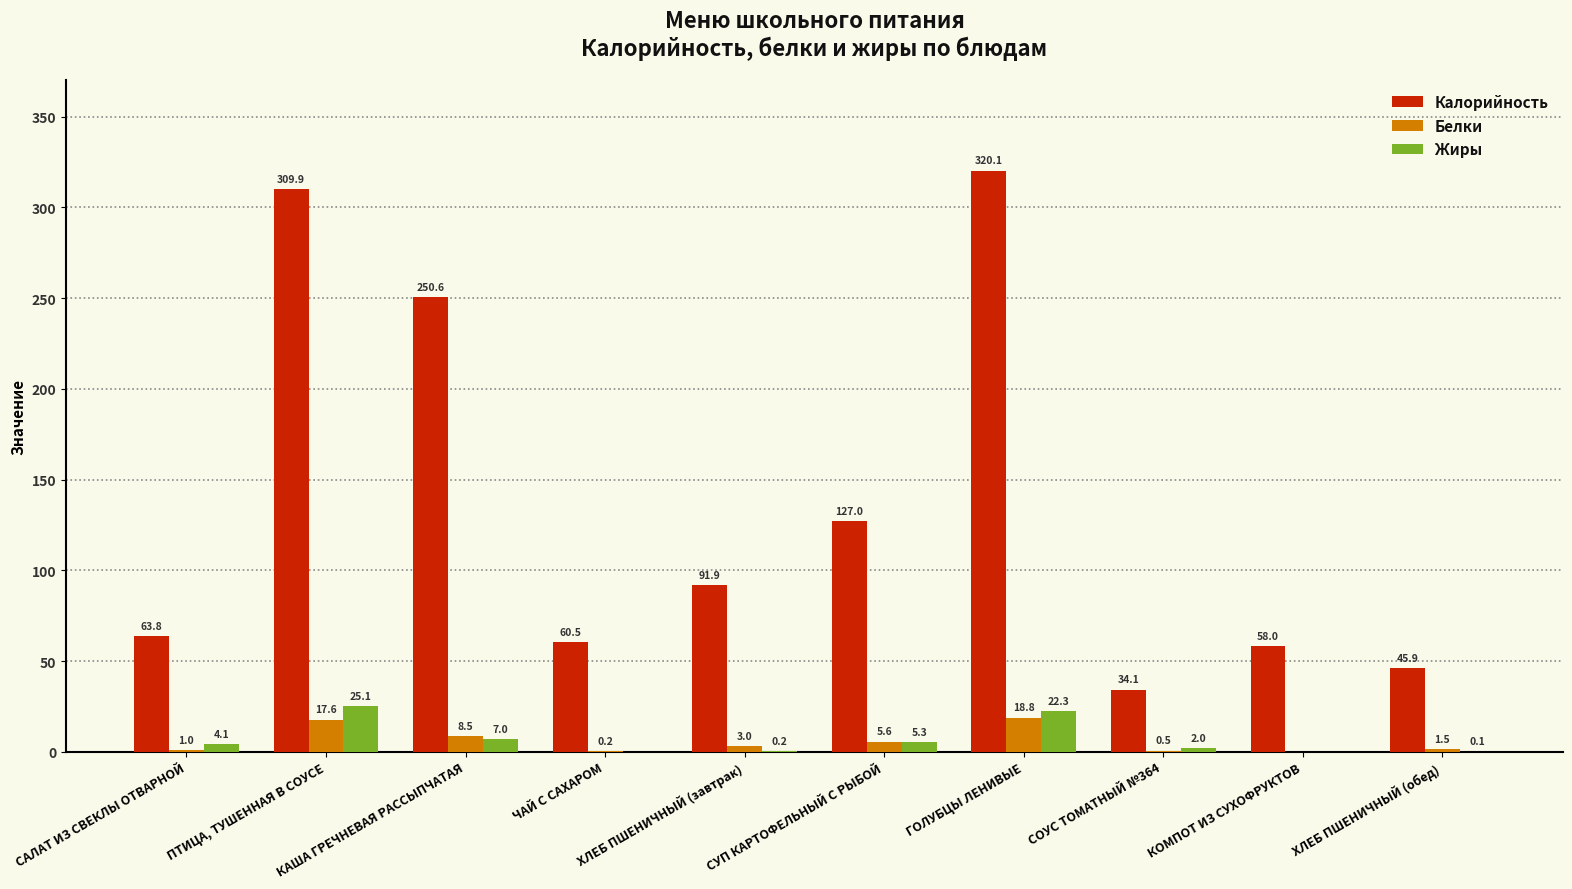

What is the approximate value of Белки at КАША ГРЕЧНЕВАЯ РАССЫПЧАТАЯ?

8.5